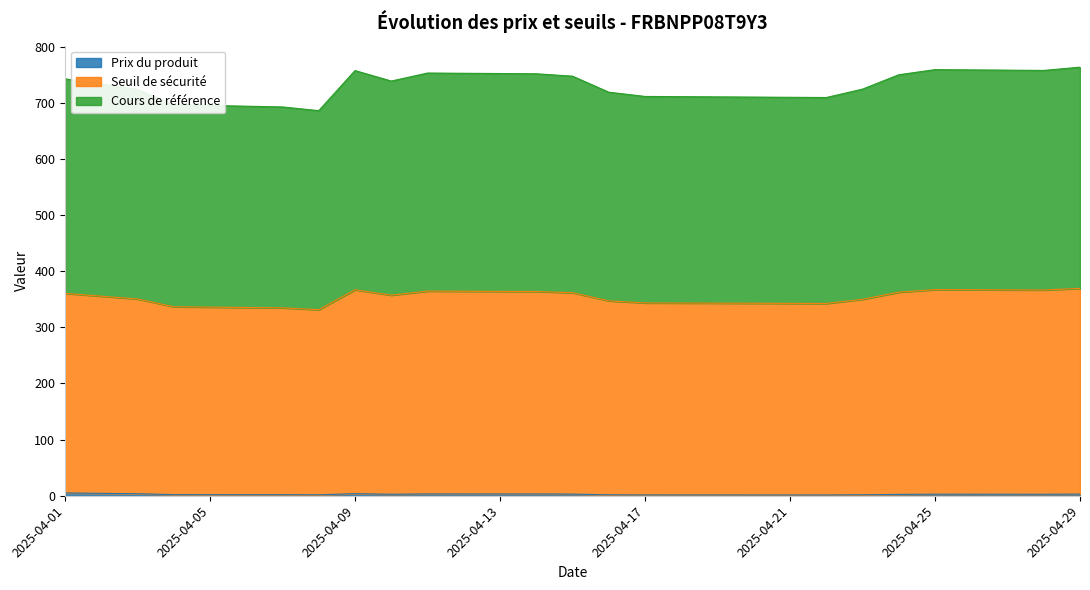

At which label does Seuil de sécurité reach its peak?

2025-04-29